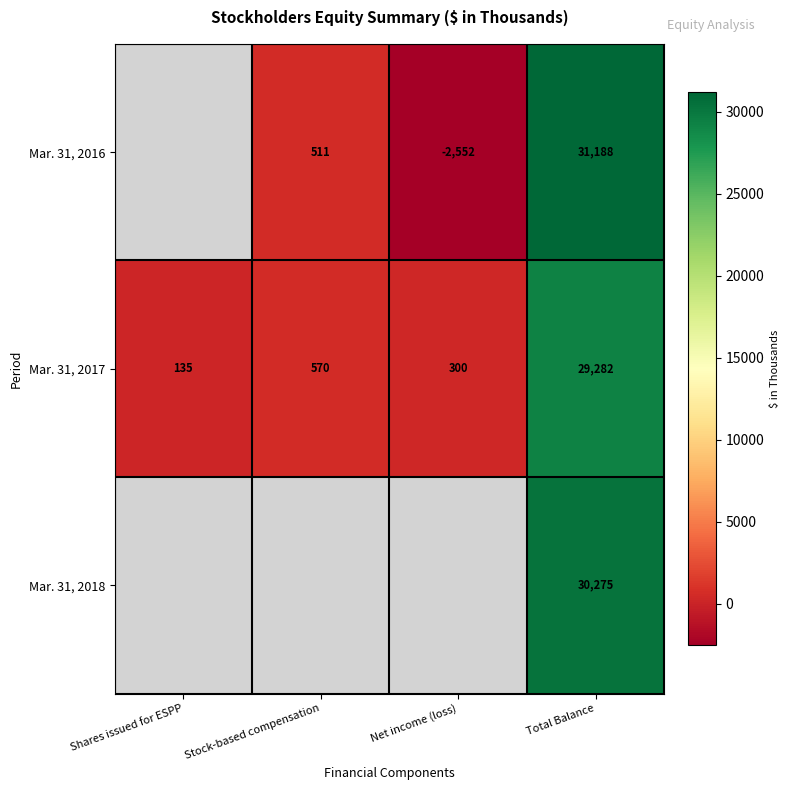

At which category is the sum across all series the highest?

Total Balance